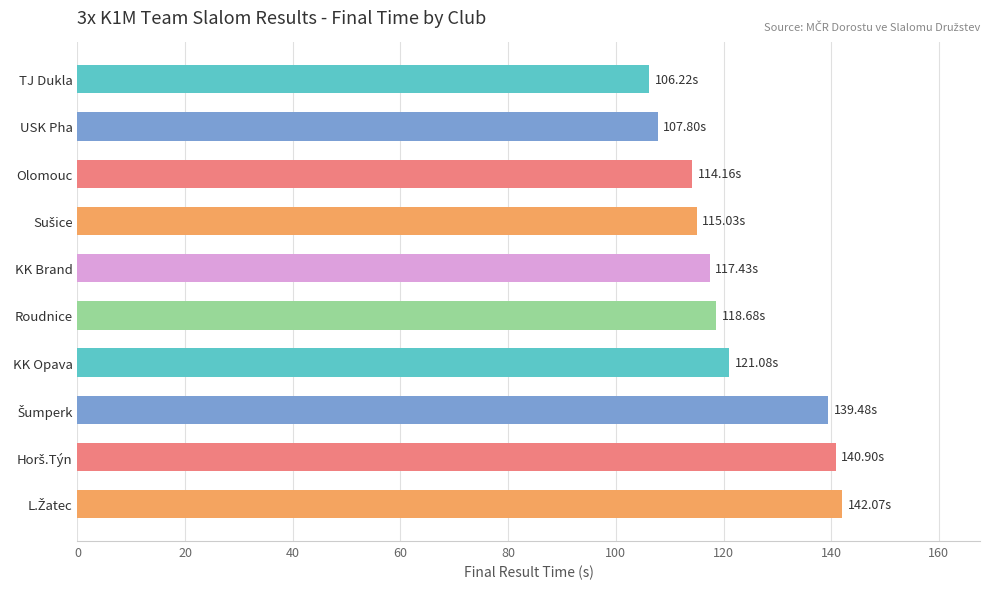

What is the label of the 8th bar from the bottom?

Olomouc